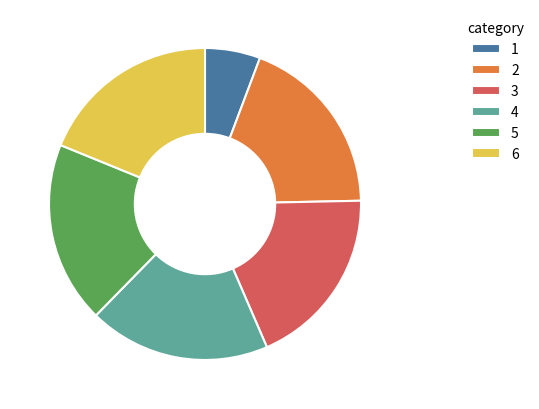

Approximately how many times larger is the value at 3 compared to 6?

1.0